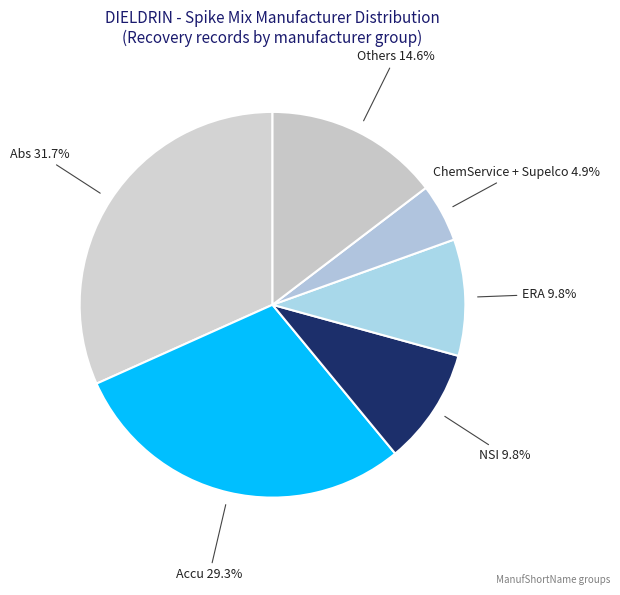

Approximately how many times larger is the value at Accu compared to Abs?

0.9